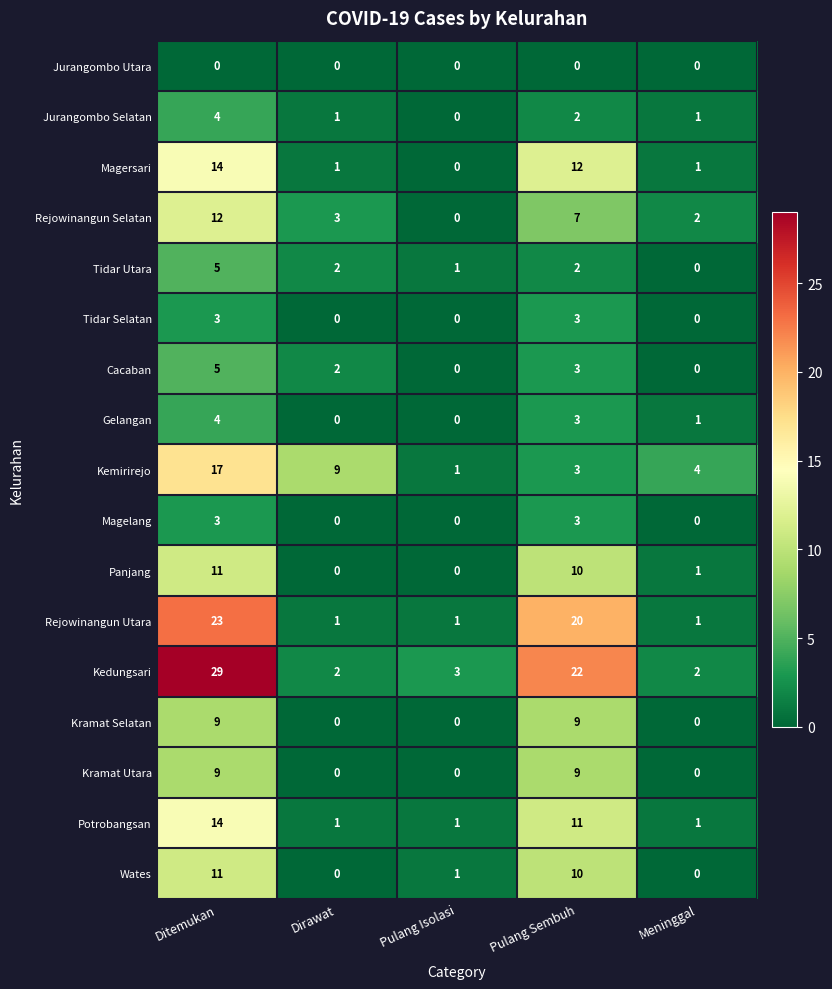

What is the approximate value of Wates at Pulang Sembuh?

10